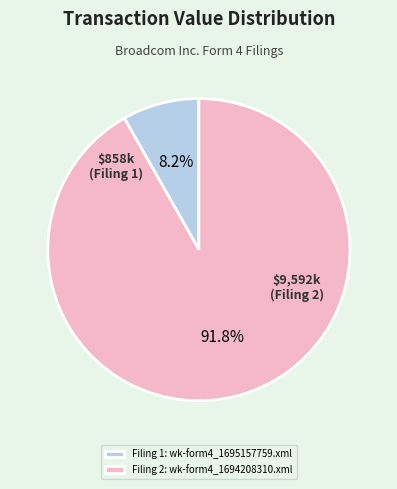

Which slice is the smallest?

Filing 1: wk-form4_1695157759.xml